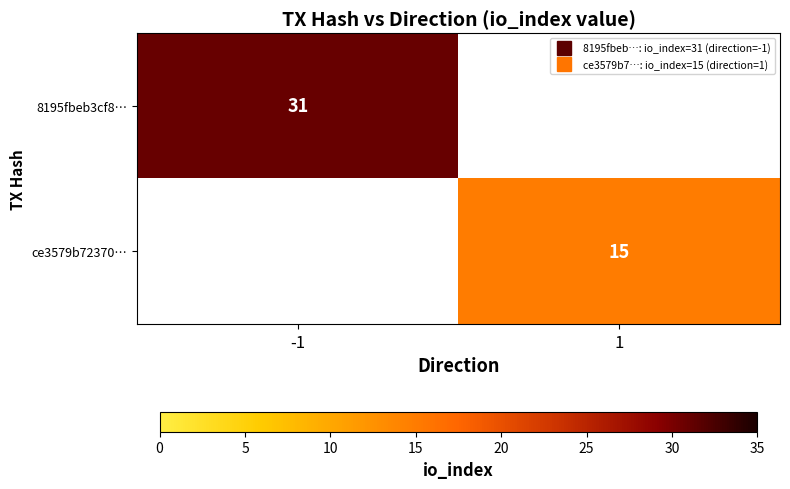

List the labels in order of ce3579b72370… value, smallest first.

-1, 1